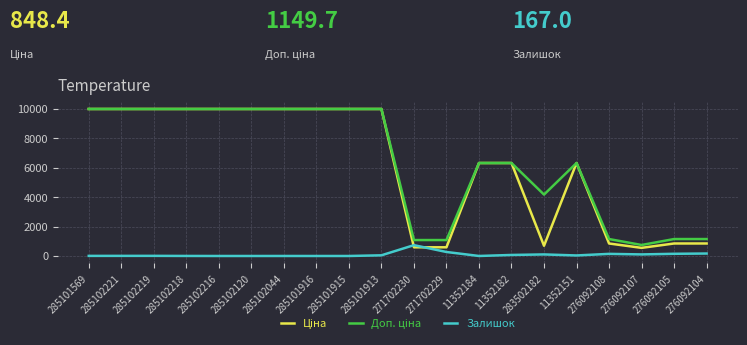

Is it true that Залишок equals 0.0 at 285101915?

True